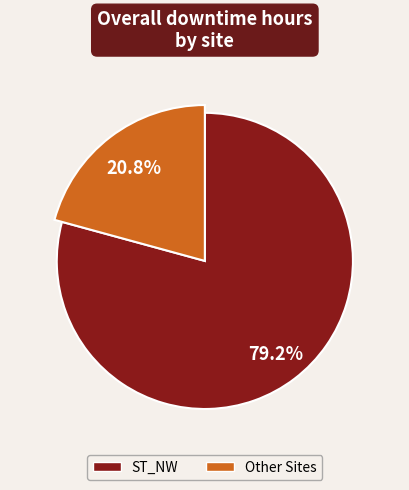

What is the majority slice?

ST_NW